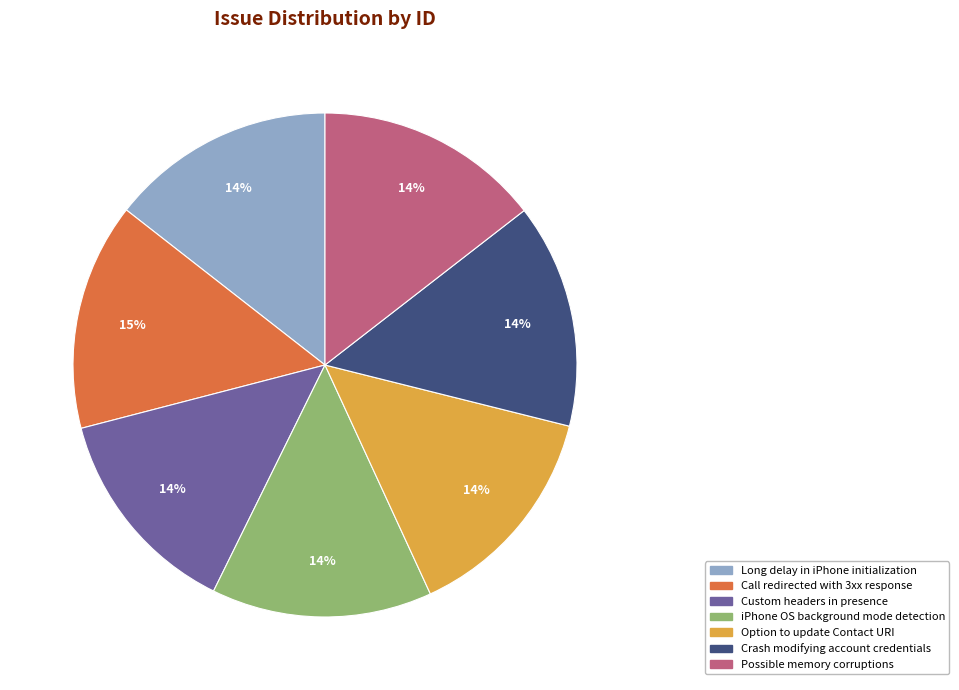

To the nearest percent, what is the difference between the Call redirected with 3xx response and Custom headers in presence slice percentages?

1%